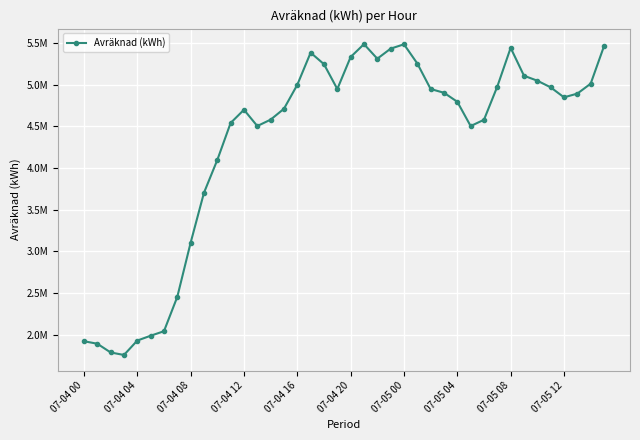

Is this an area chart (filled region under the line)?

No